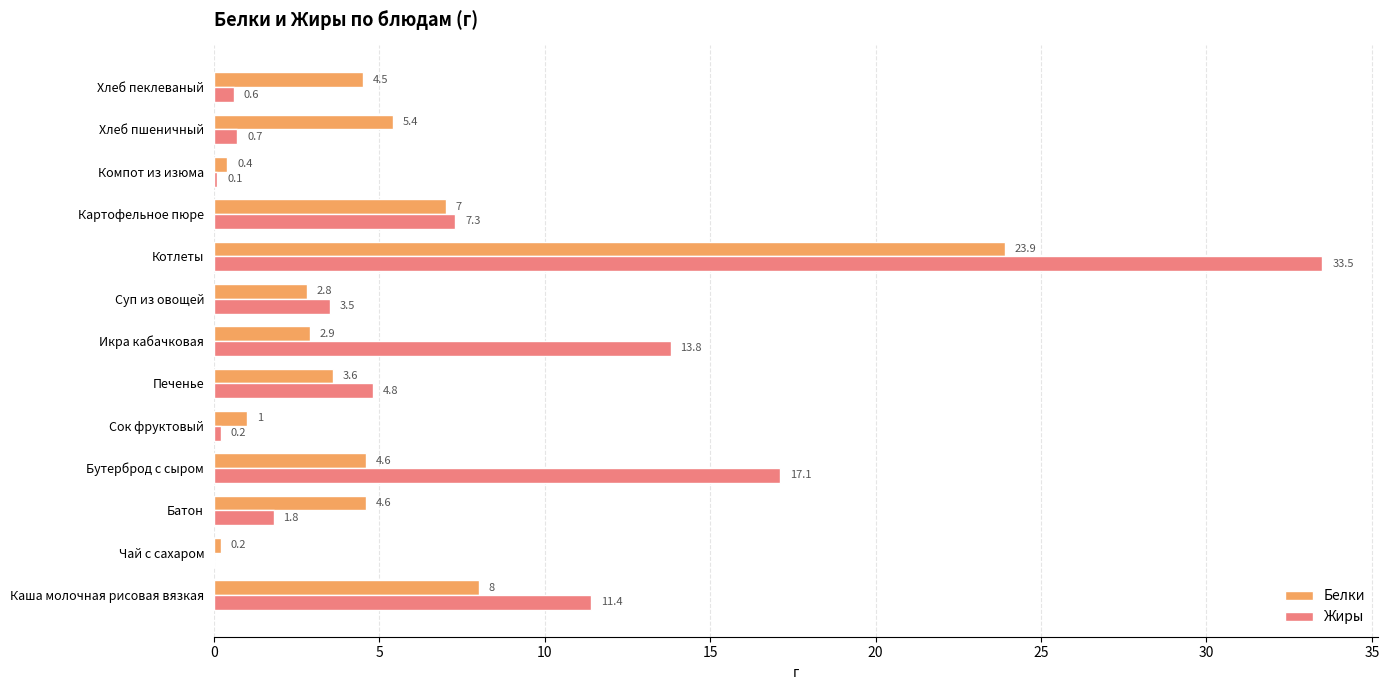

At which category is the sum across all series the highest?

Котлеты